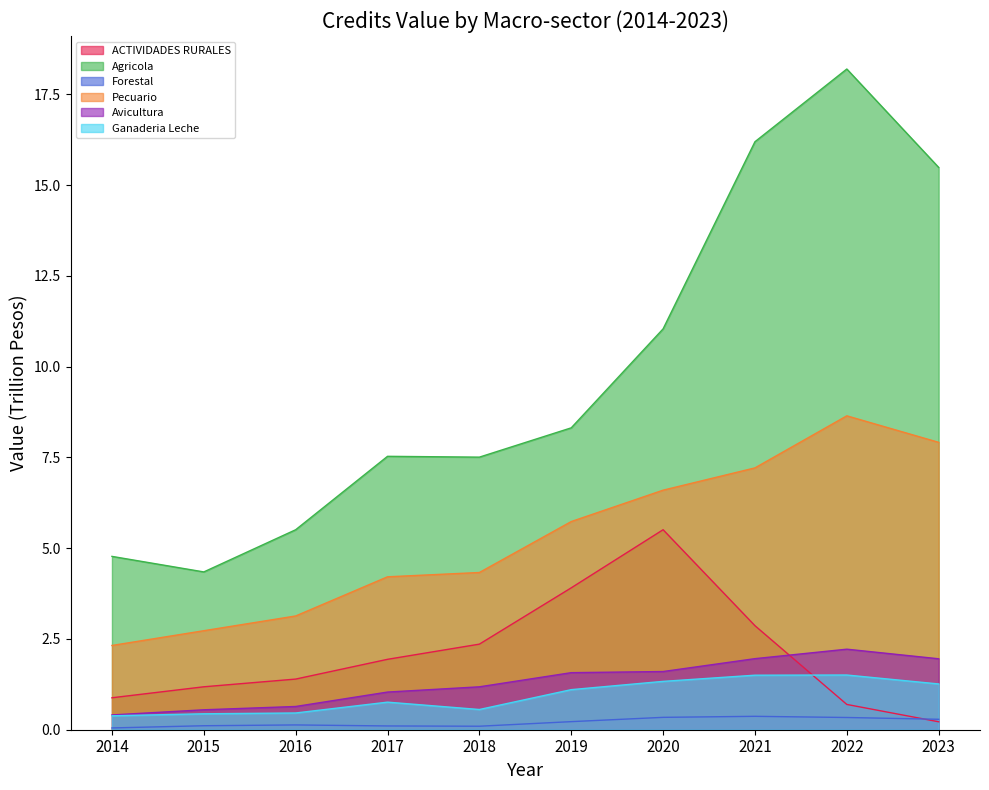

Where is ACTIVIDADES RURALES nearest to the value 2?

2017